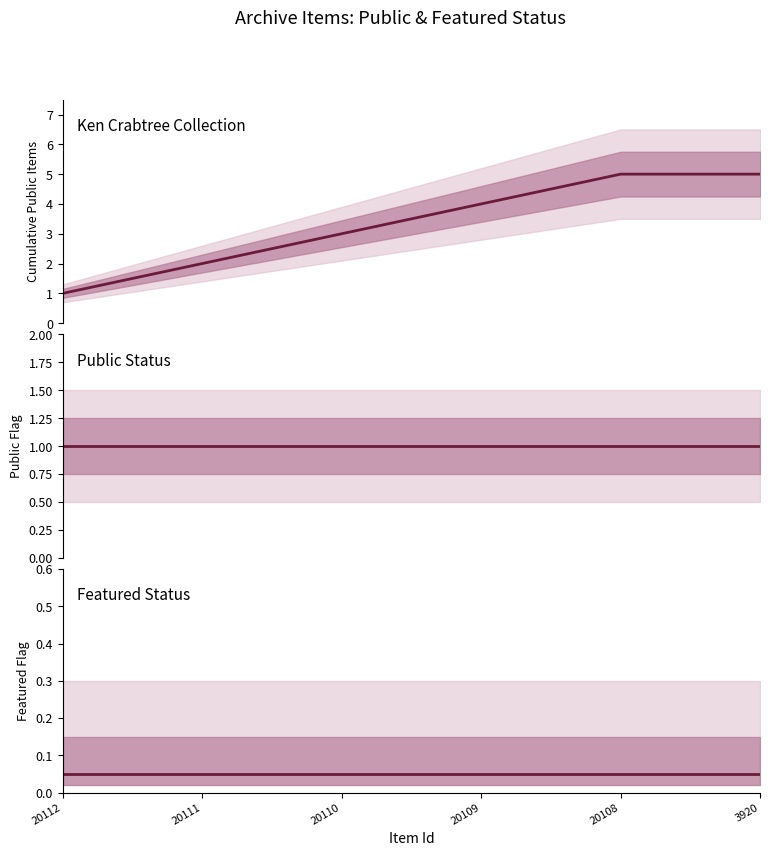

Reading left to right, what are all the values shown in this chart?

Ken Crabtree Collection: 20112=1.0	20111=2.0	20110=3.0	20109=4.0	20108=5.0	3920=5.0
public: 20112=1.0	20111=1.0	20110=1.0	20109=1.0	20108=1.0	3920=1.0
featured: 20112=0.1	20111=0.1	20110=0.1	20109=0.1	20108=0.1	3920=0.1